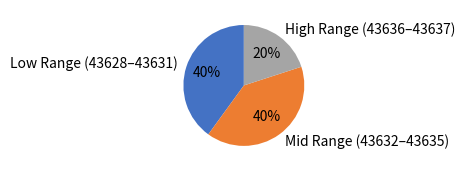

To the nearest percent, what is the average slice percentage?

33%